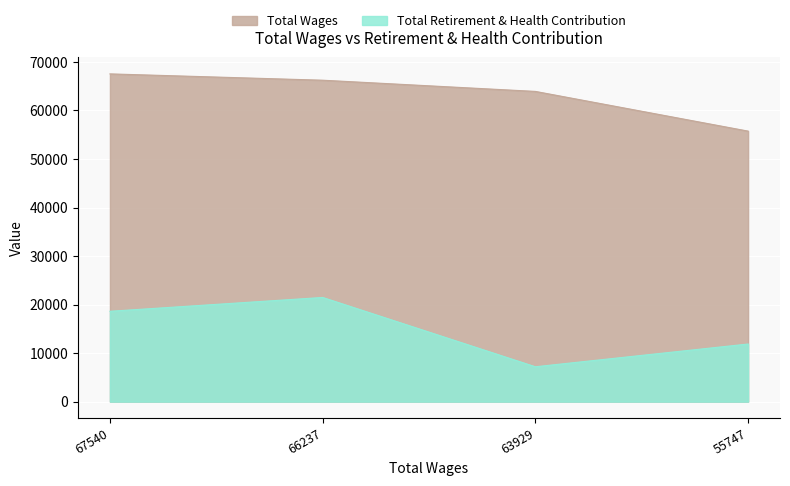

At 63929, list the series in order from smallest to largest.

Total Retirement & Health Contribution, Total Wages